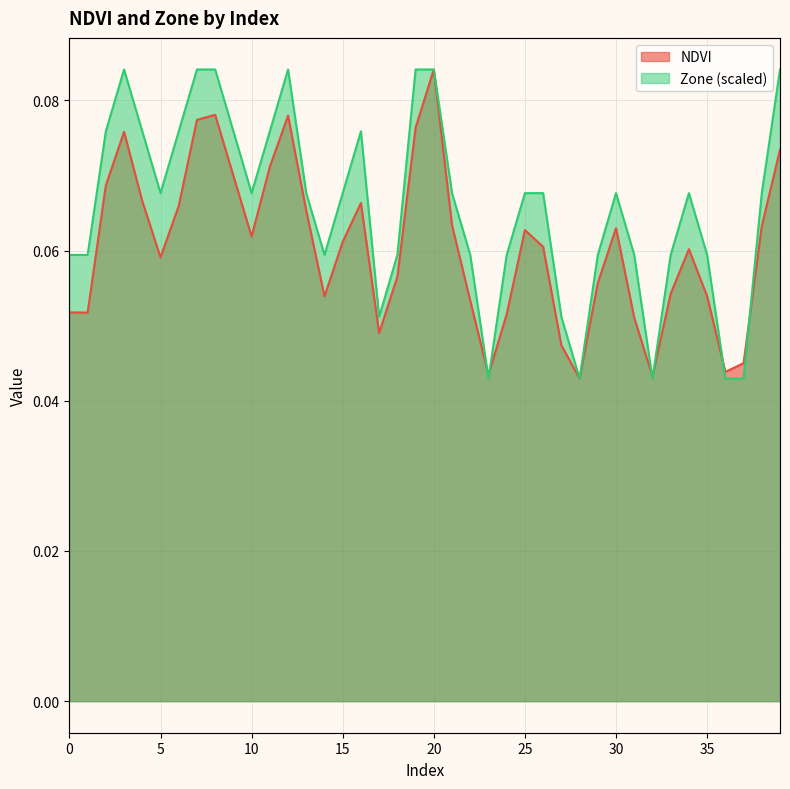

Count the Zone values in the range 0 to 1.

40